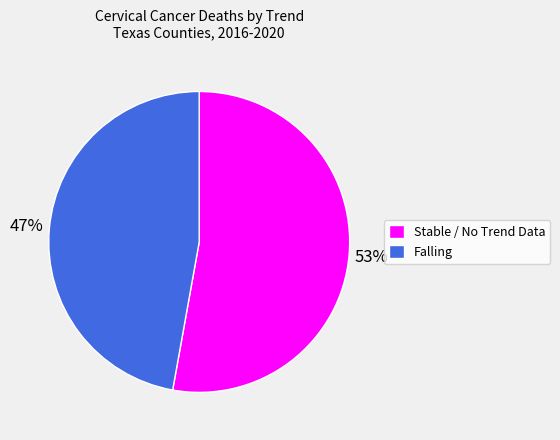

To the nearest percent, what is the difference between the Stable / No Trend Data and Falling slice percentages?

6%